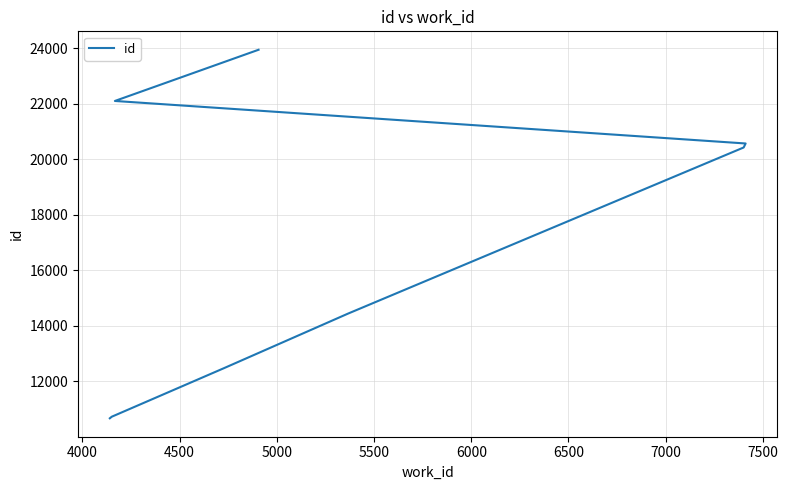

Which has a higher value, 4000 or 5500?

5500